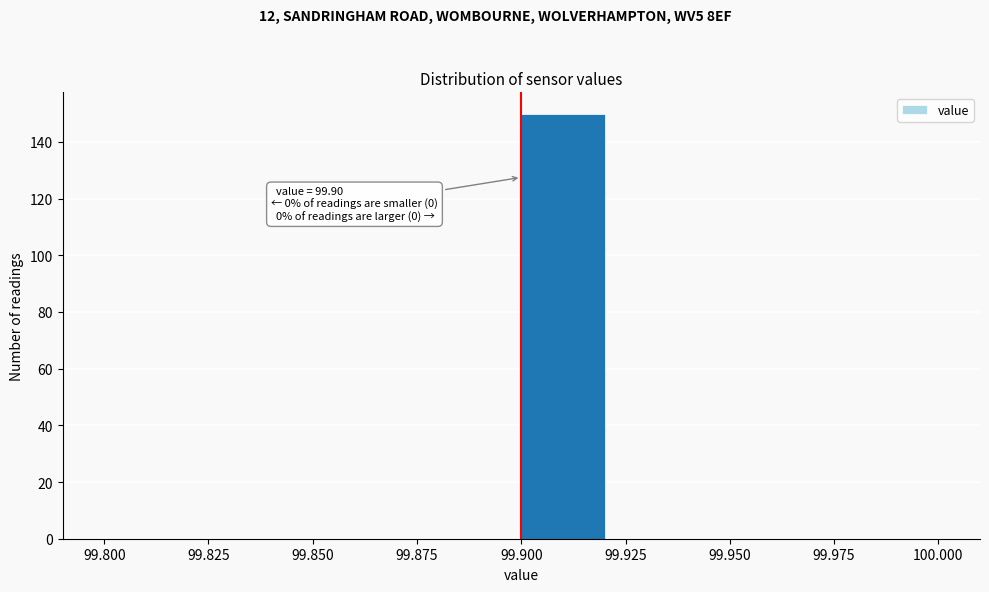

Which range on the x-axis has the tallest bar?

99.90 to 99.92